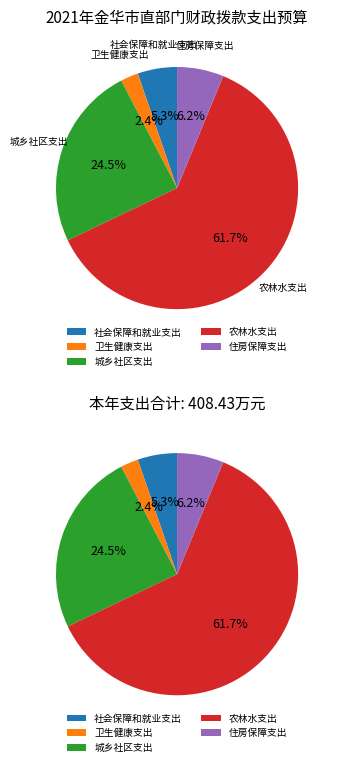

Is it true that 卫生健康支出 is 14% of the pie?

False